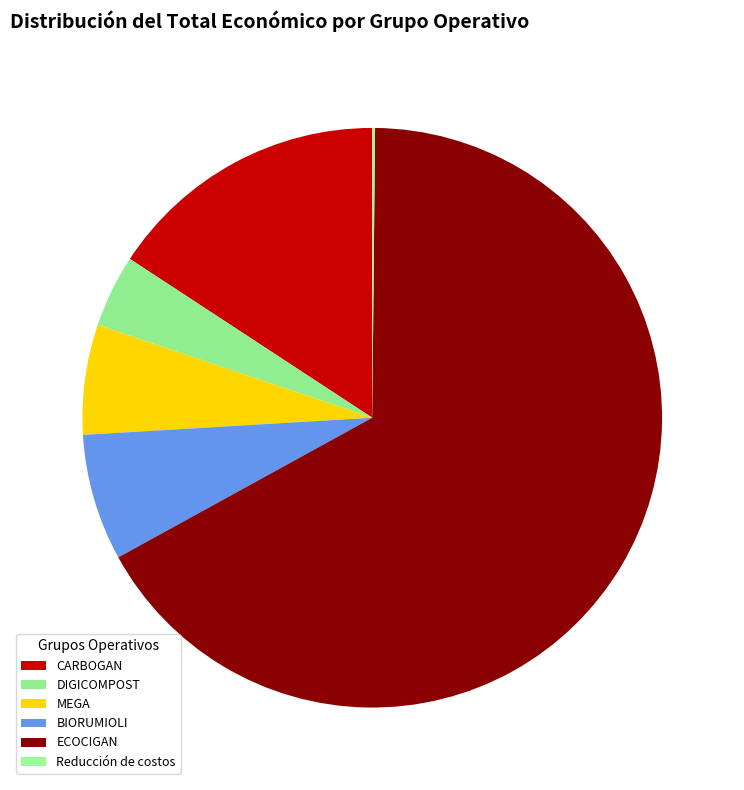

What is the change in value from MEGA to ECOCIGAN?

+2255695